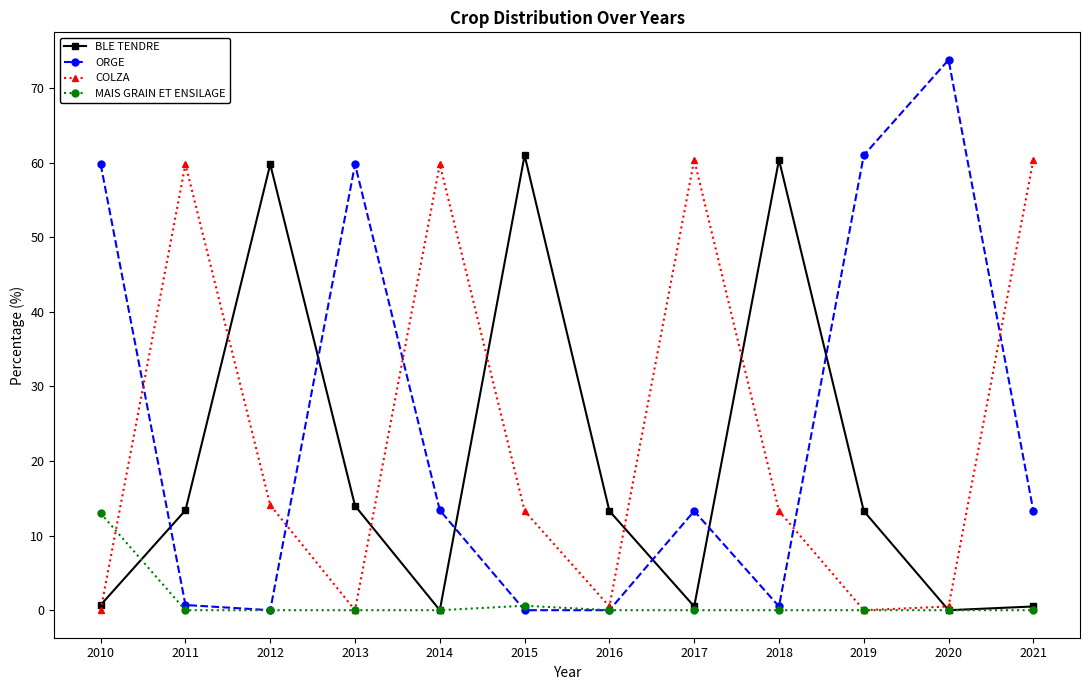

What is the highest value of the BLE TENDRE series?

61.0